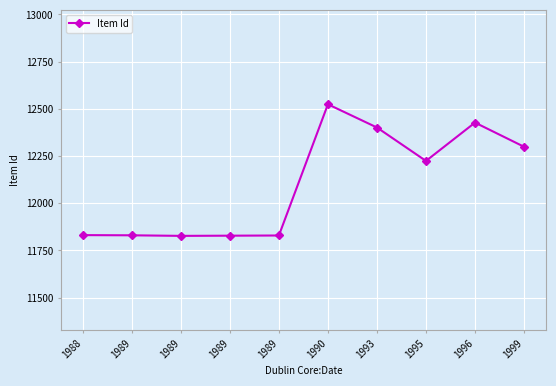

The value at 1989 is 11829. True or false?

True